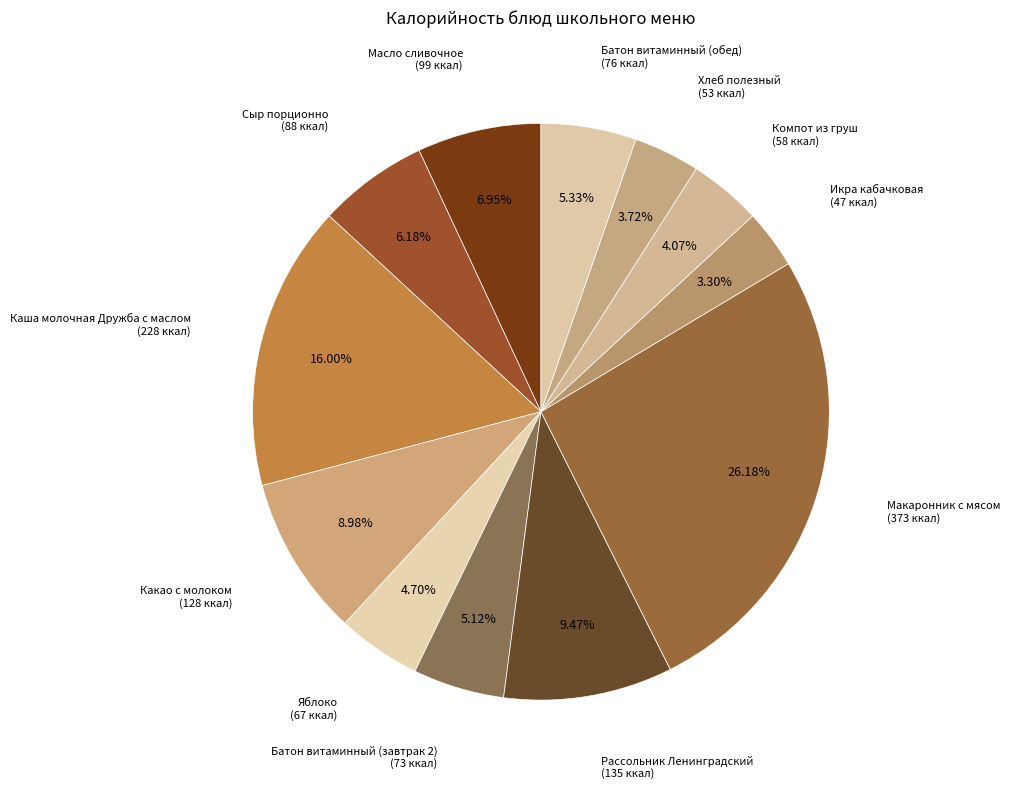

What is the smallest slice in the pie chart?

Икра кабачковая